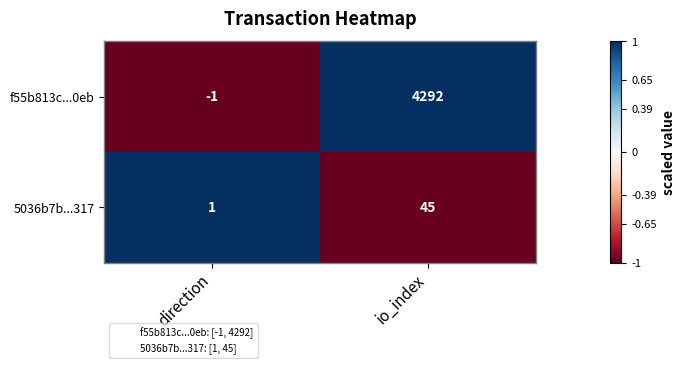

At how many categories does at least one series exceed 0?

2